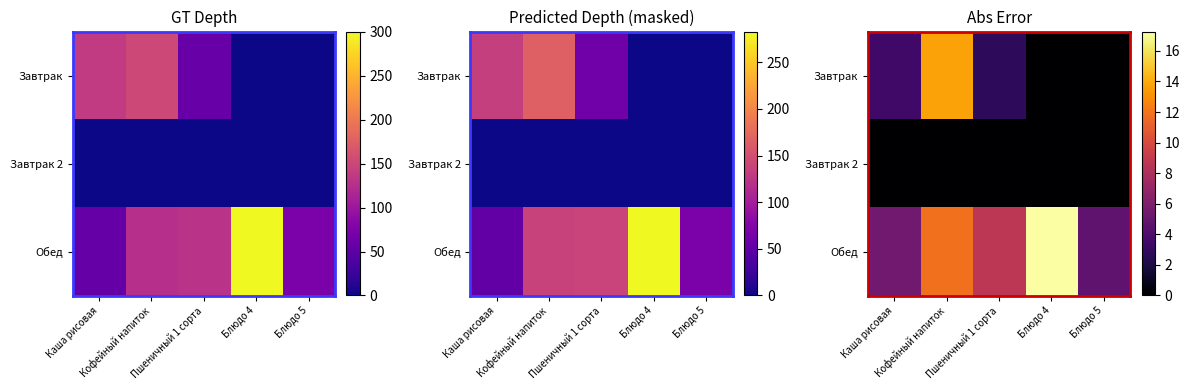

What is the minimum value for Обед?

4.7